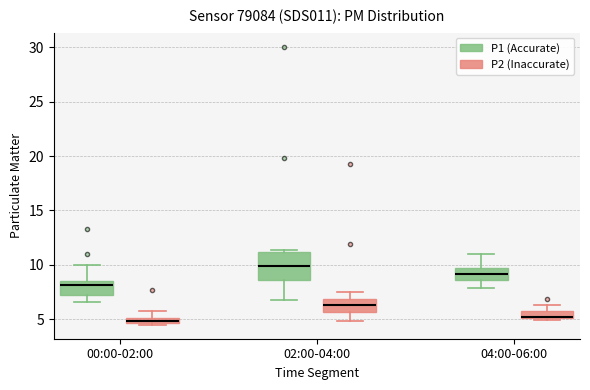

Which box is the tallest, from its lower edge to its upper edge?

02:00-04:00 (P1 (Accurate))